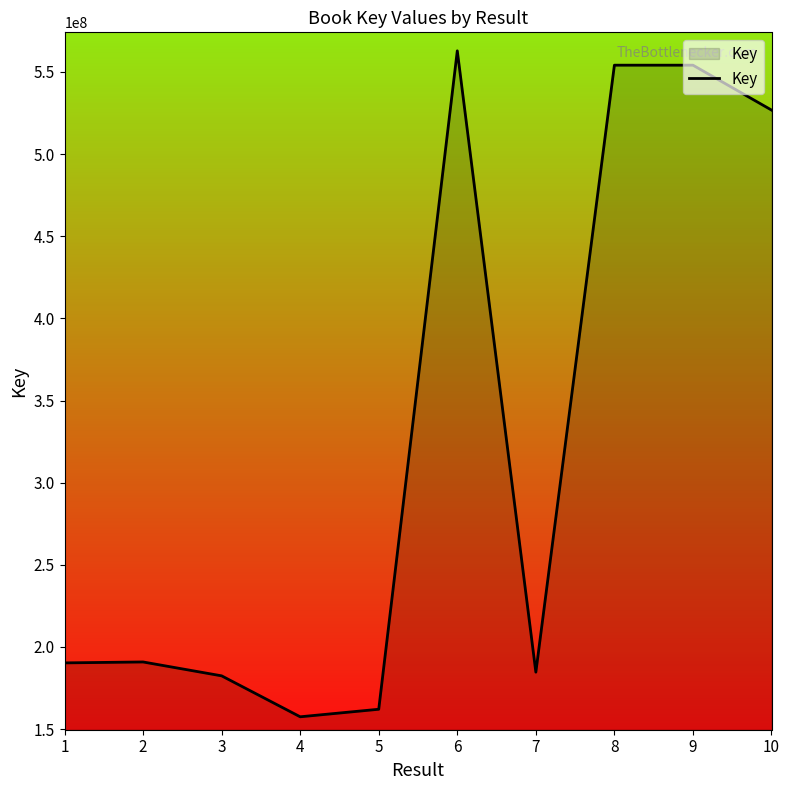

How many interior local valleys (lower than both neighbors) does the data have?

2